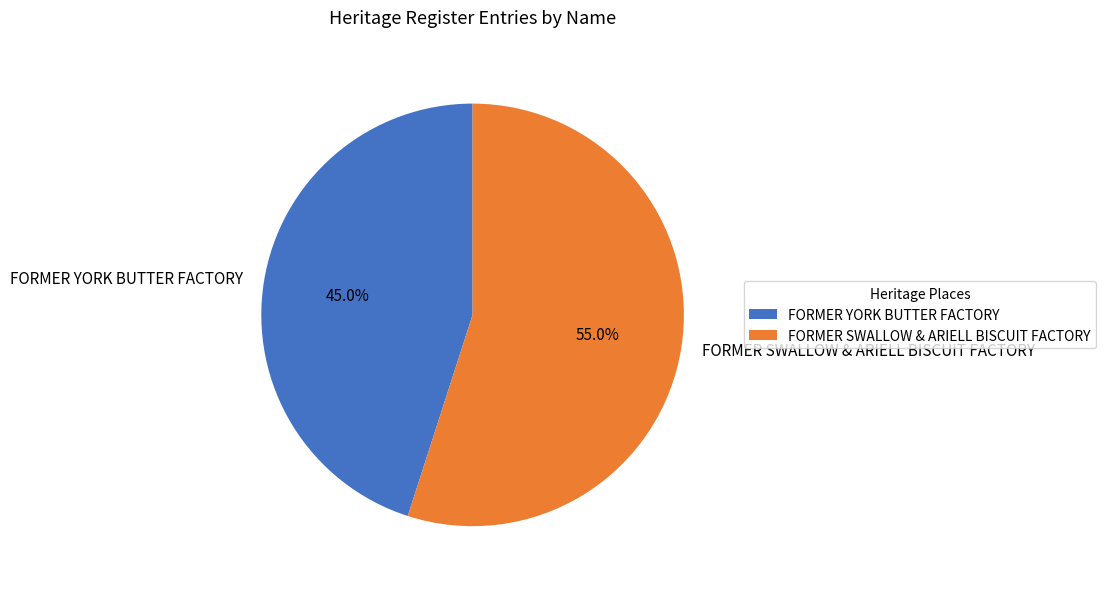

Count the number of slices in the pie.

2